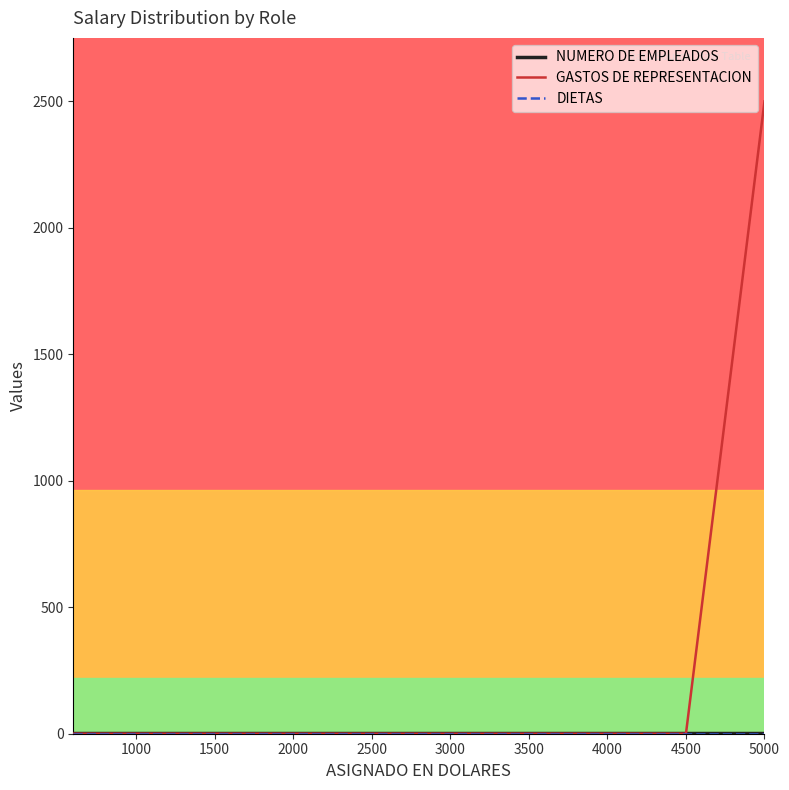

Rank the series at 5000 from lowest to highest value.

DIETAS, NUMERO DE EMPLEADOS, GASTOS DE REPRESENTACION